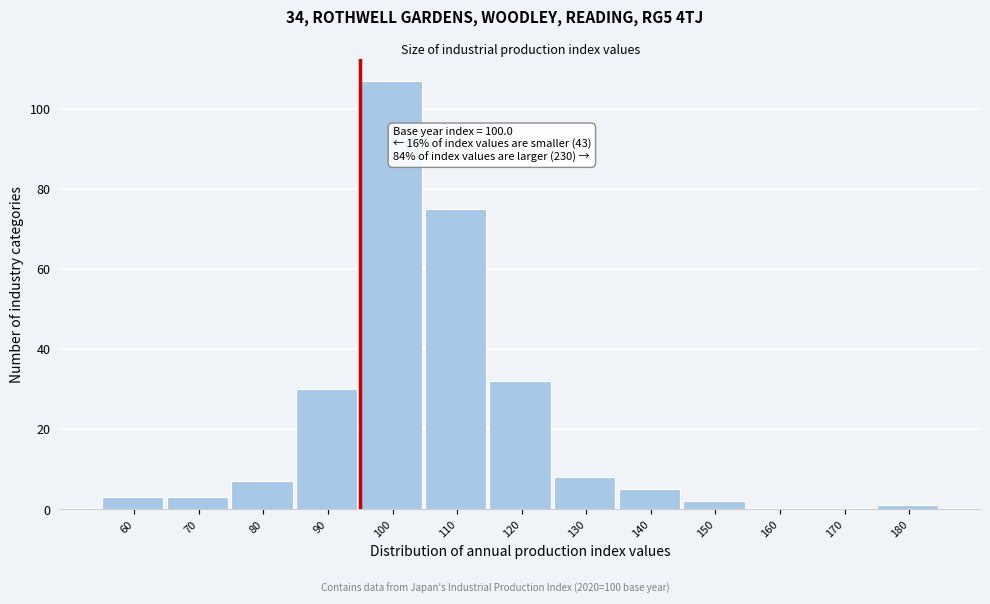

Reading left to right, extract all data points from this chart.

60=3	70=3	80=7	90=30	100=107	110=75	120=32	130=8	140=5	150=2	160=0	170=0	180=1